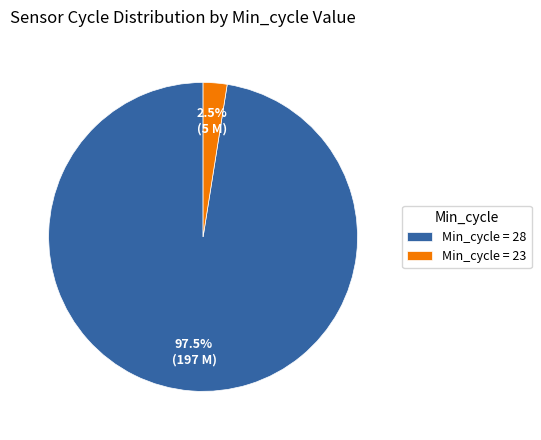

Which category has the smallest portion of the pie?

Min_cycle = 23